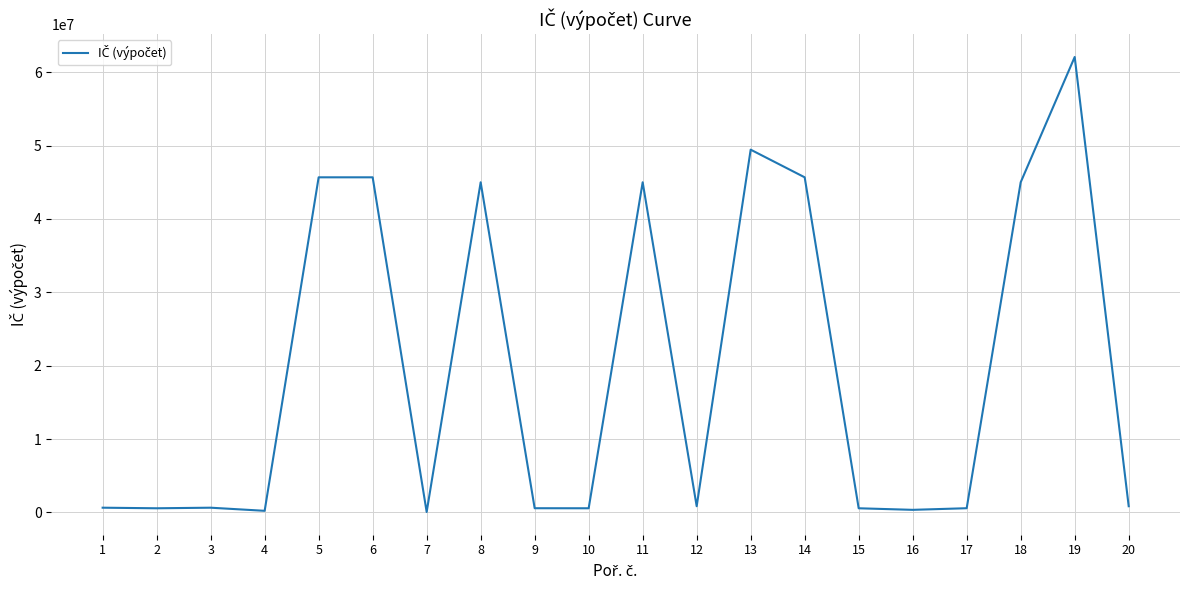

What is the change in value from 1 to 17?

-71257